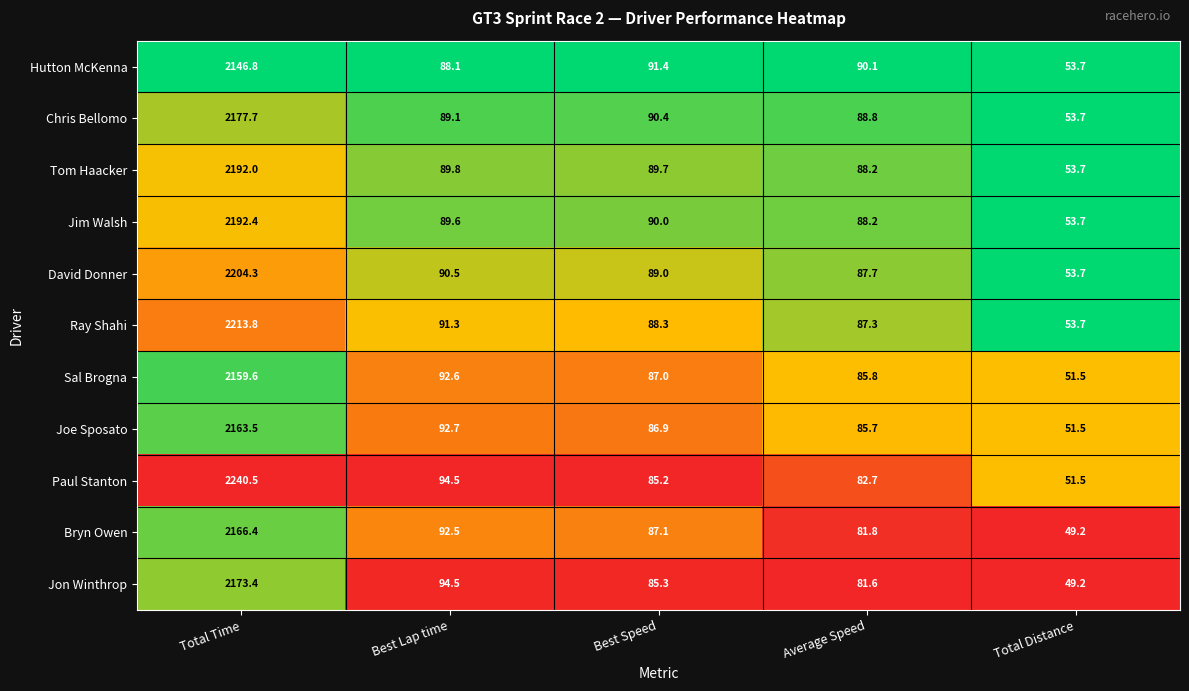

Which series has the largest total across all categories?

Paul Stanton